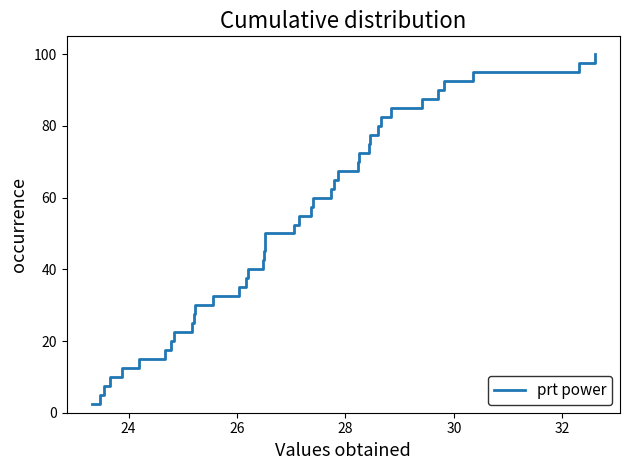

What is the maximum value shown in the chart?

100.0